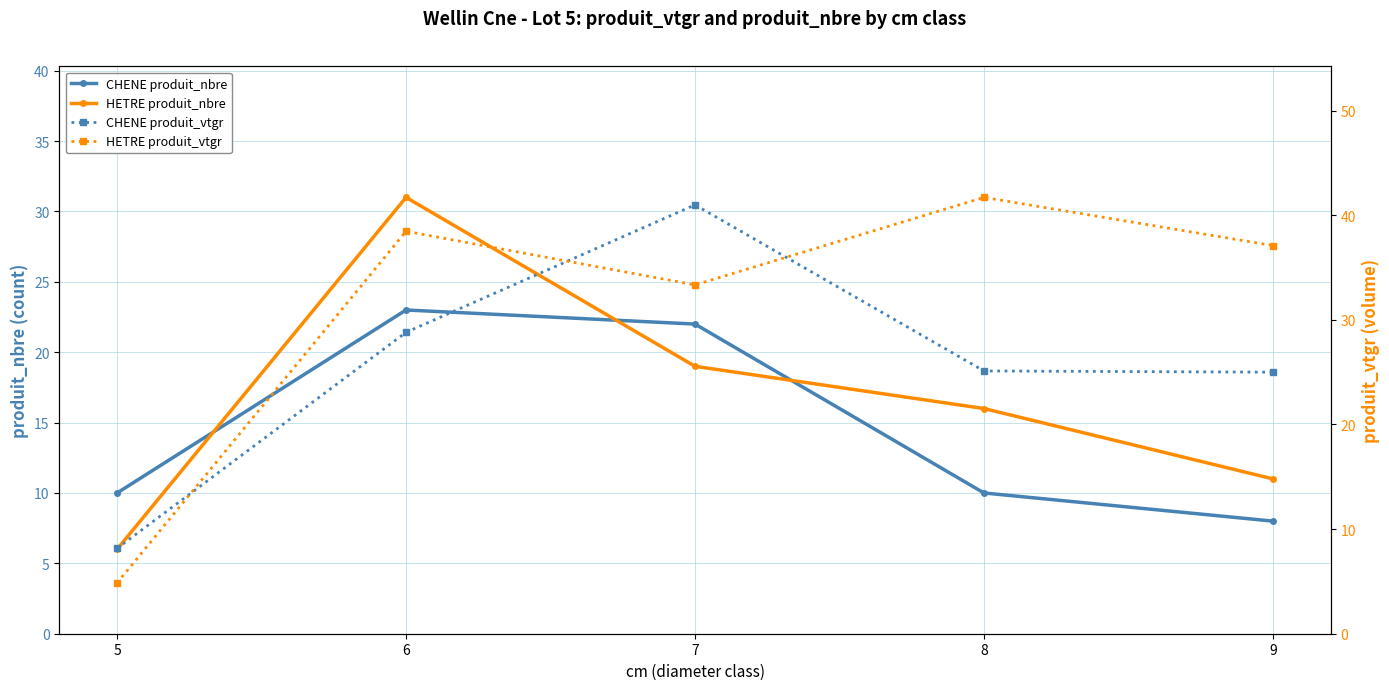

At how many categories does at least one series exceed 24?

4